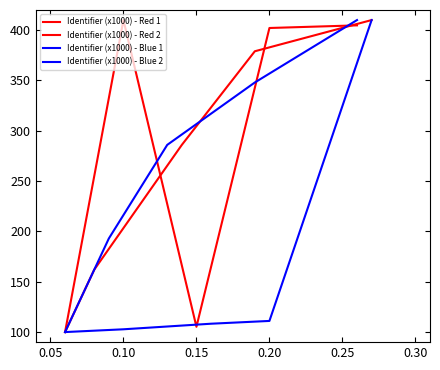

Does the chart display data point markers on the line(s)?

No